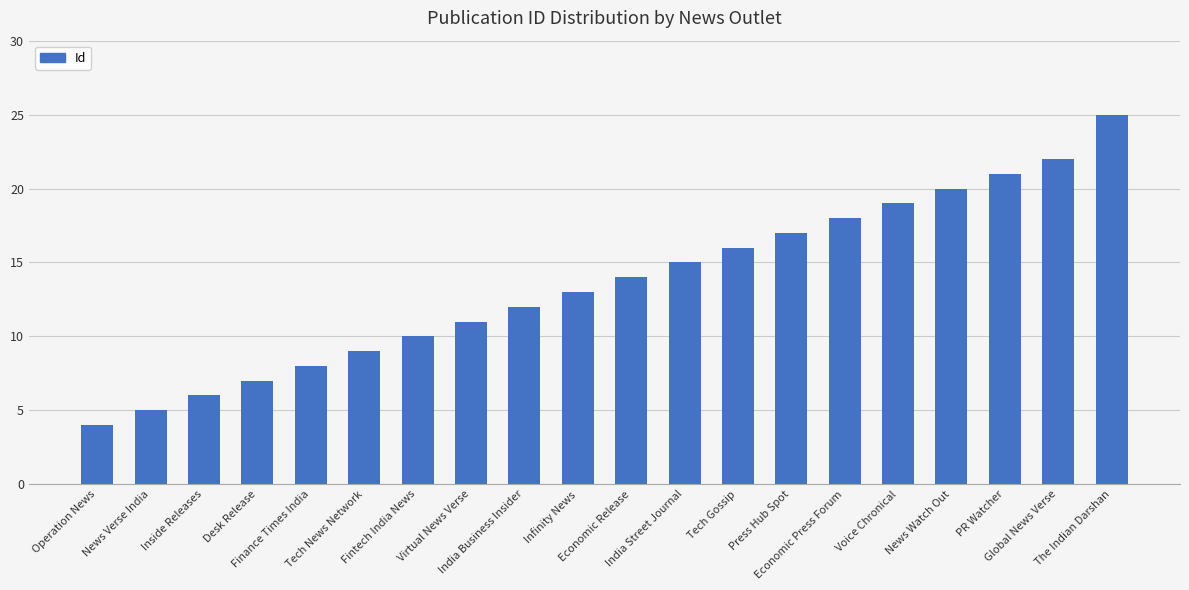

The chart shows a value of 13 at Voice Chronical. True or false?

False